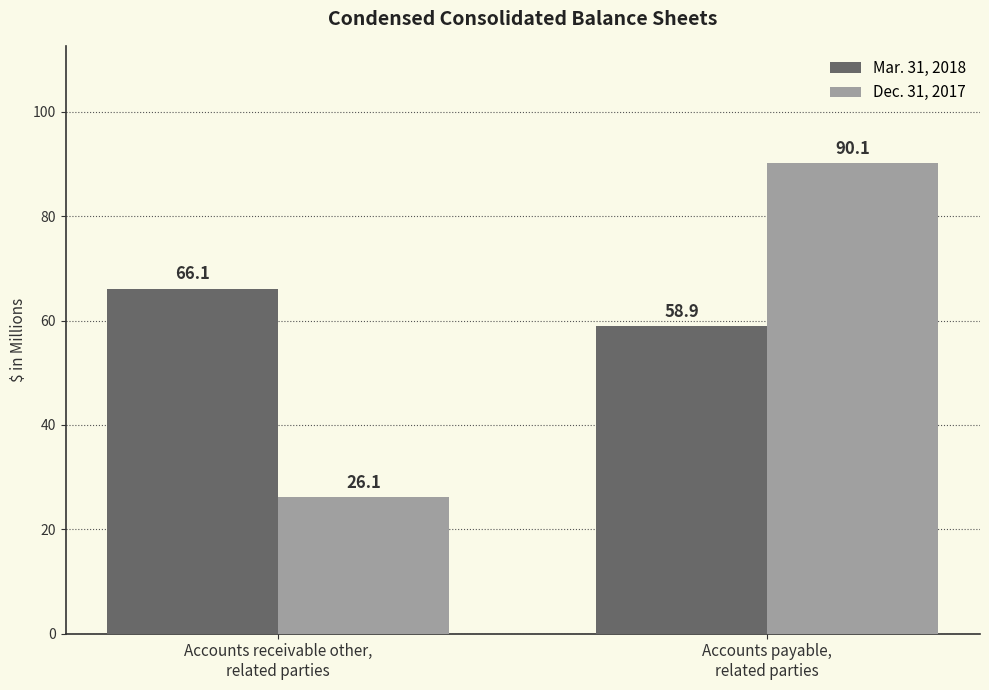

What is the difference between the Mar. 31, 2018 values at Accounts receivable other,
related parties and Accounts payable,
related parties?

7.2